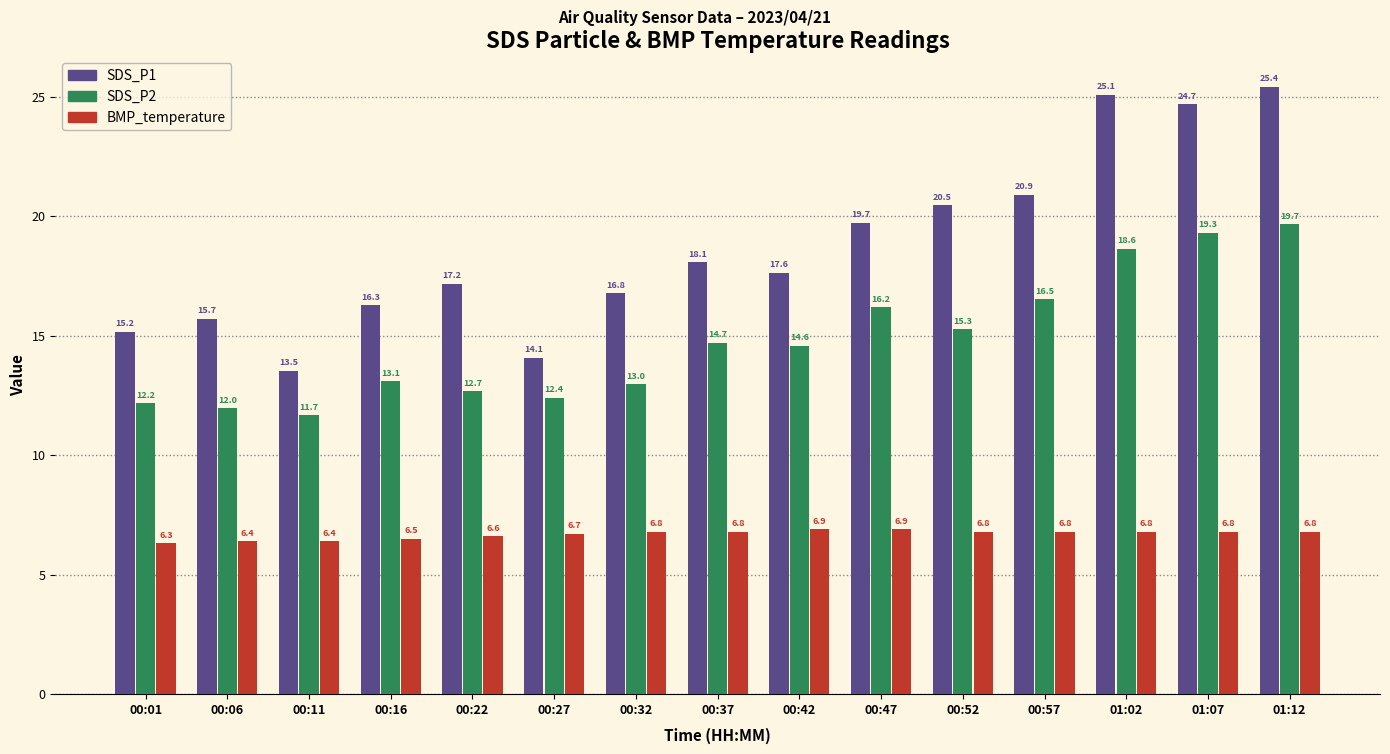

What is the sum of all SDS_P2 values?

221.8